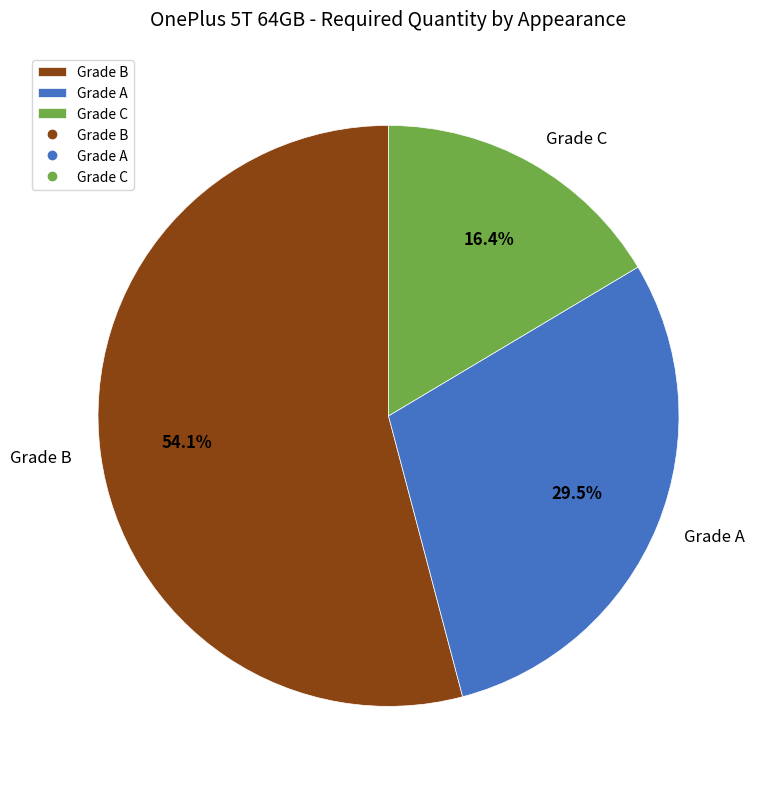

What portion of the pie excludes Grade B?

45.9%